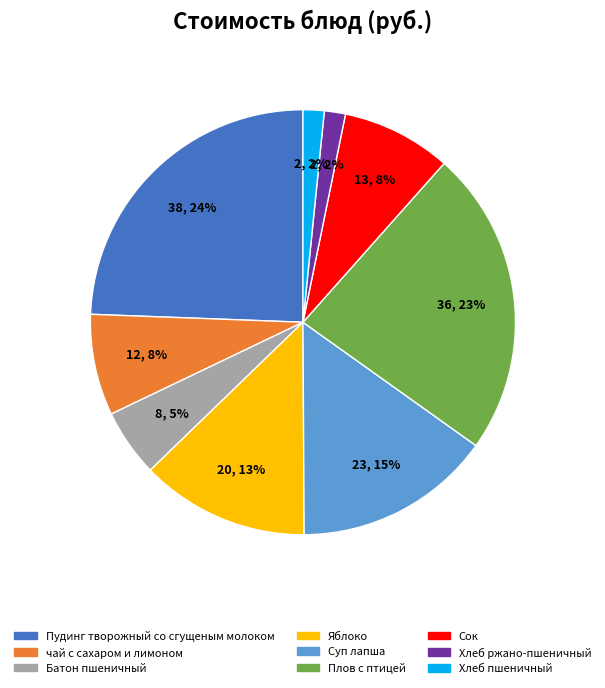

To the nearest percent, what is the average slice percentage?

11%